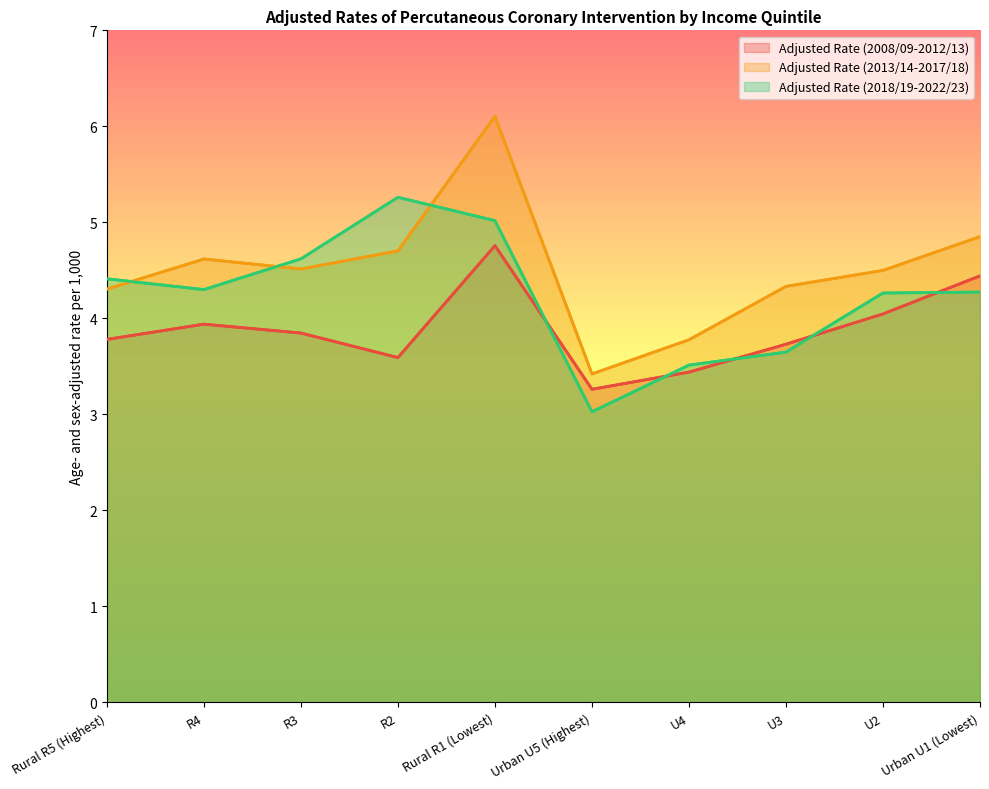

Which series changed the most between R3 and U4?

Adjusted Rate (2018/19-2022/23)